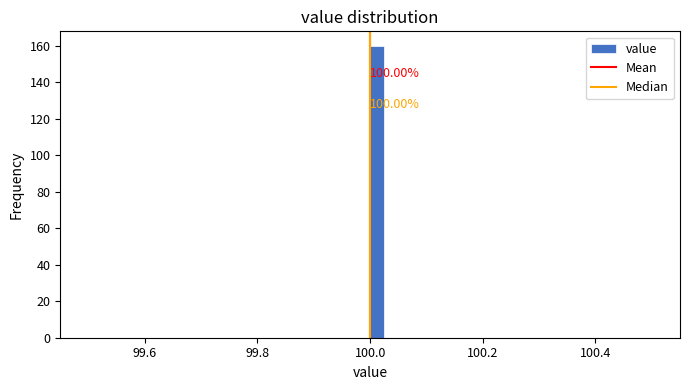

Around what value on the x-axis is the tallest bar? Give the approximate position of its centre, as read against the axis.

100.02